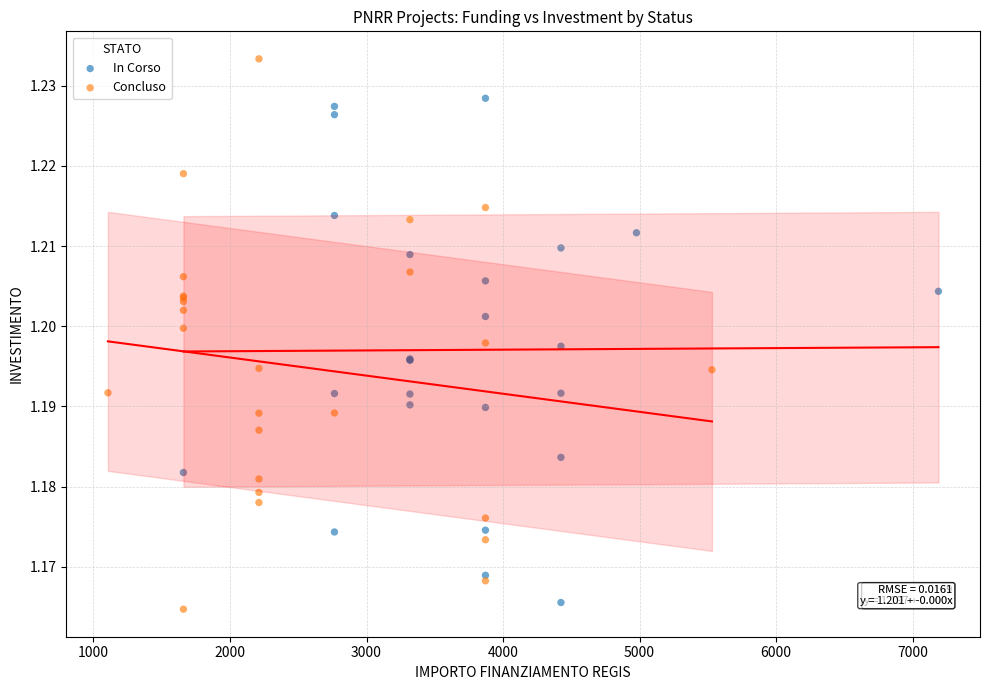

Which series contains the lowest Y value?

Concluso